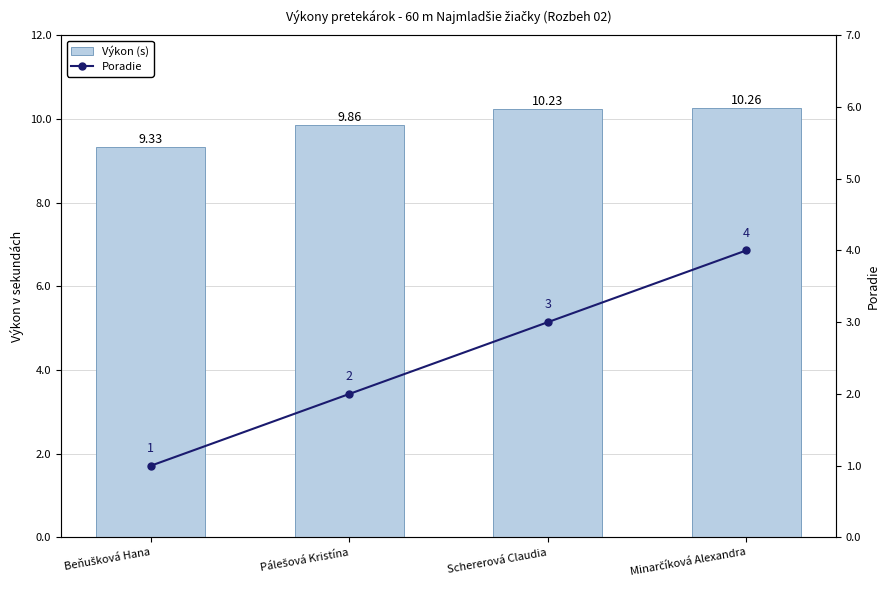

Reading left to right, extract all data points from this chart.

Výkon (s): 9.3	9.9	10.2	10.3
Poradie: 1.0	2.0	3.0	4.0